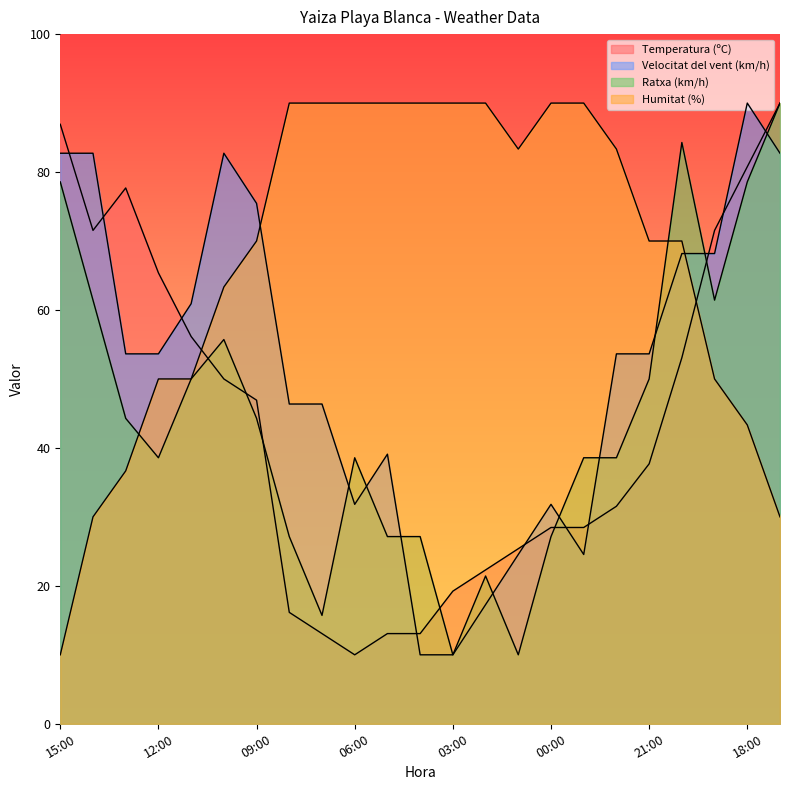

At which category does the chart reach its minimum across all series?

06:00